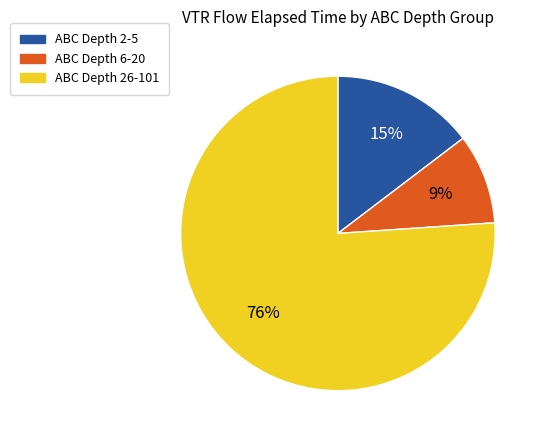

Does any single category account for the majority?

Yes